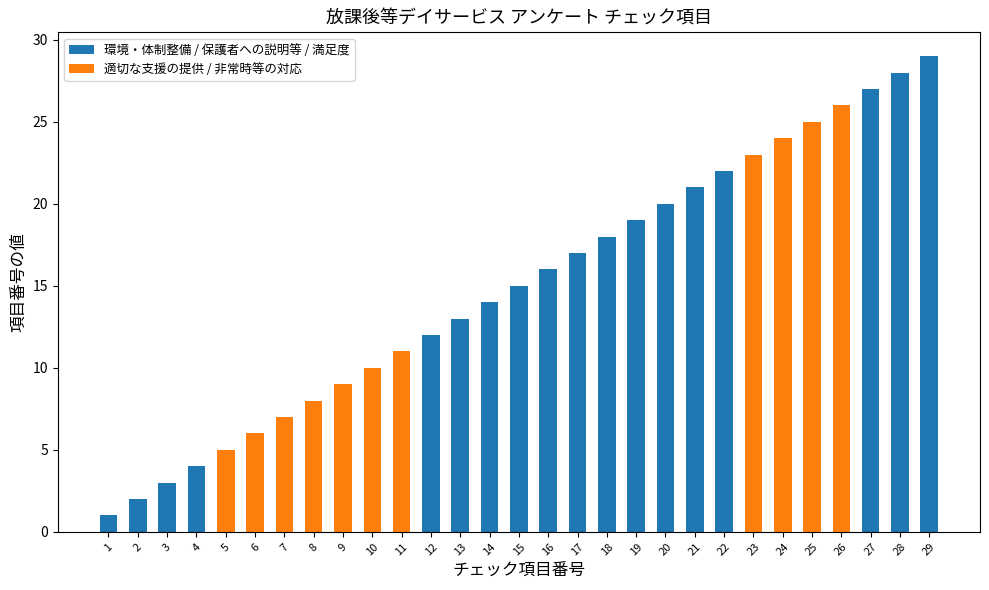

What is the value of the 22nd bar from the left?

22